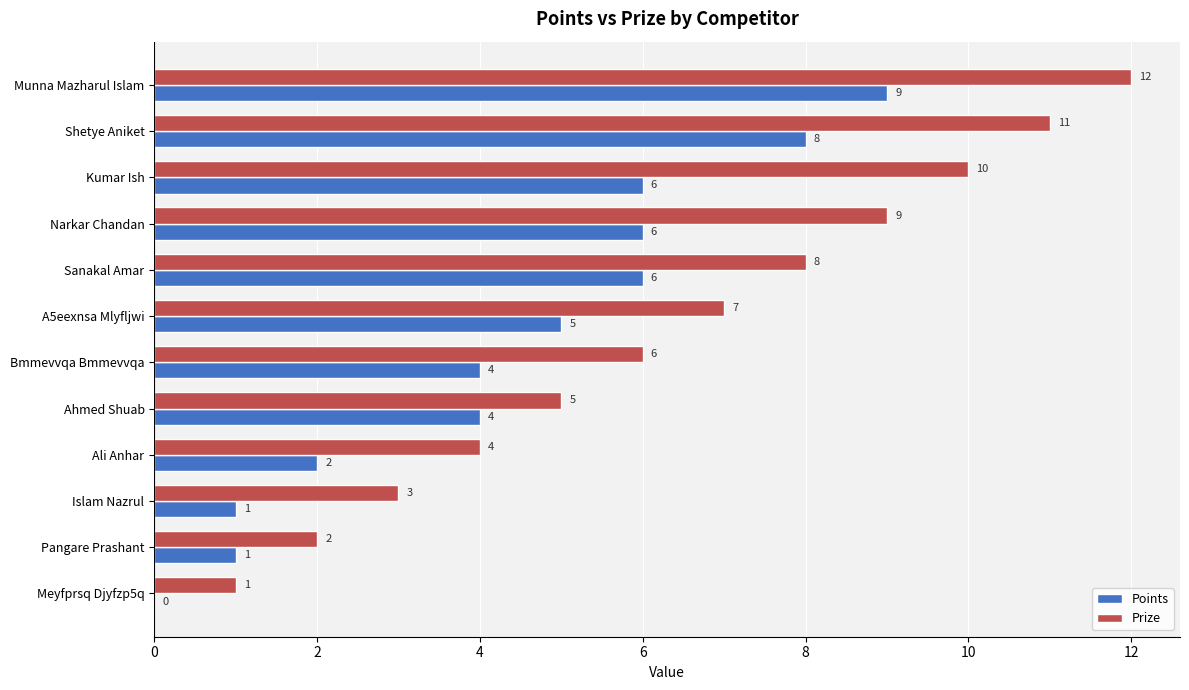

How many distinct data groups are displayed?

2